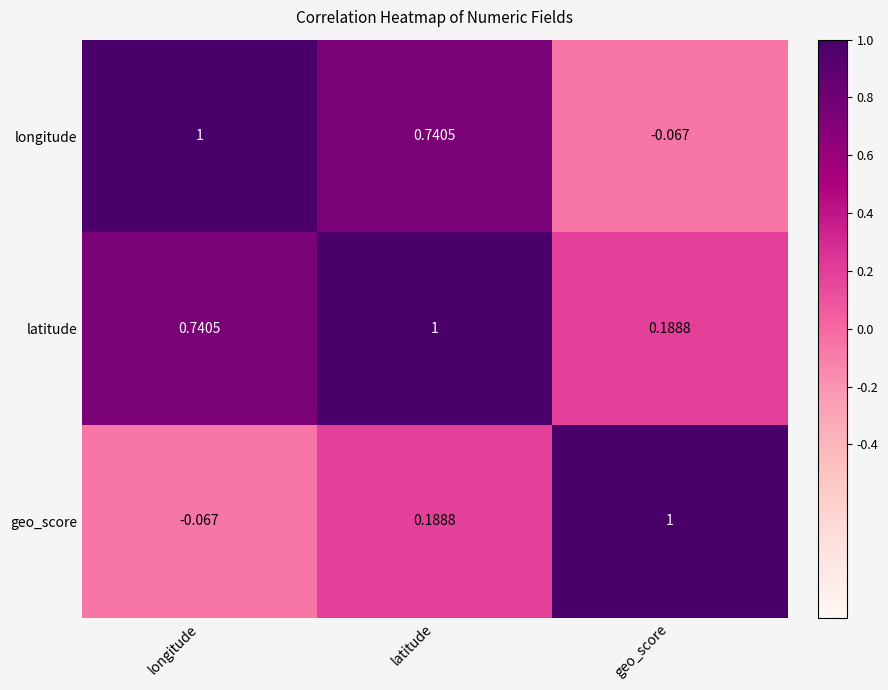

Which series has the largest total across all categories?

latitude